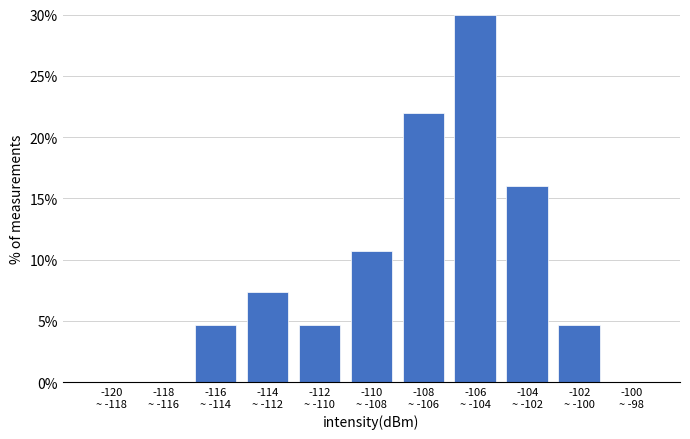

What is the maximum value shown in the chart?

30.0